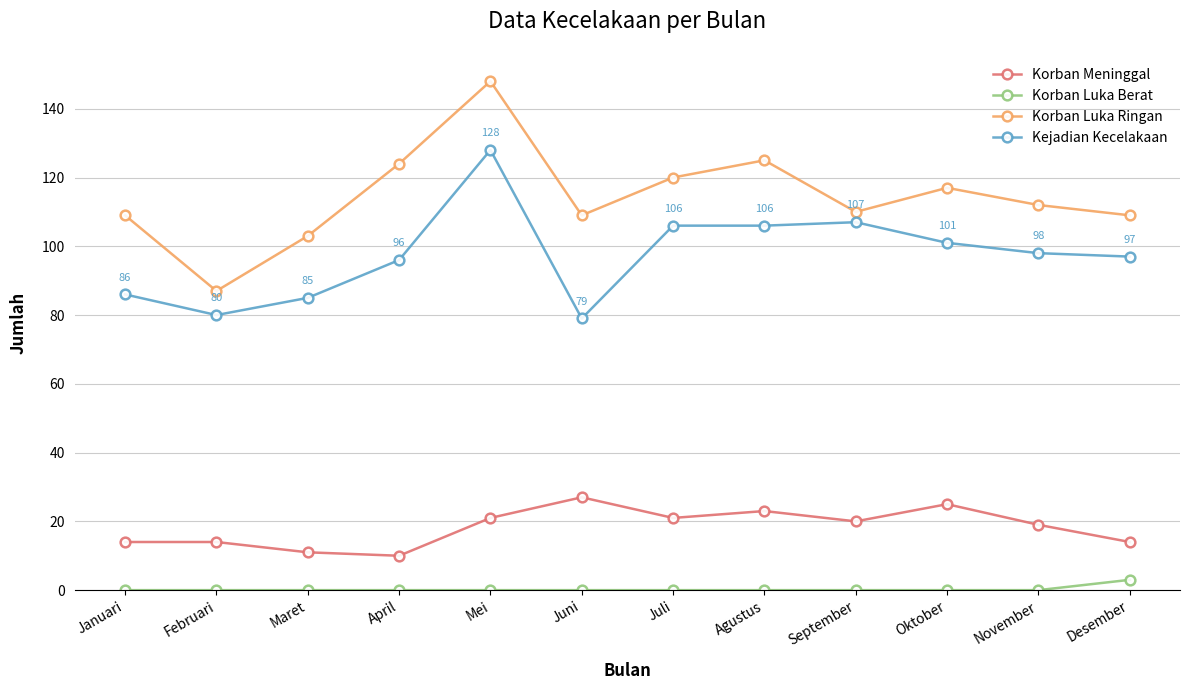

What is the spread (max minus min) of values at Agustus?

125